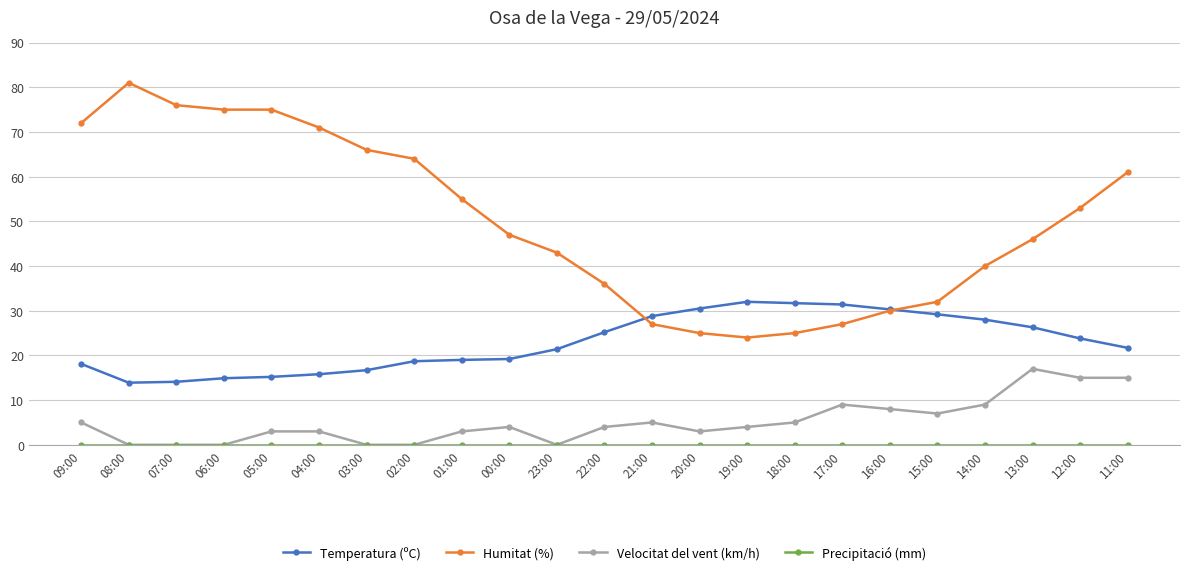

What is the difference between the Humitat (%) values at 12:00 and 11:00?

8.0